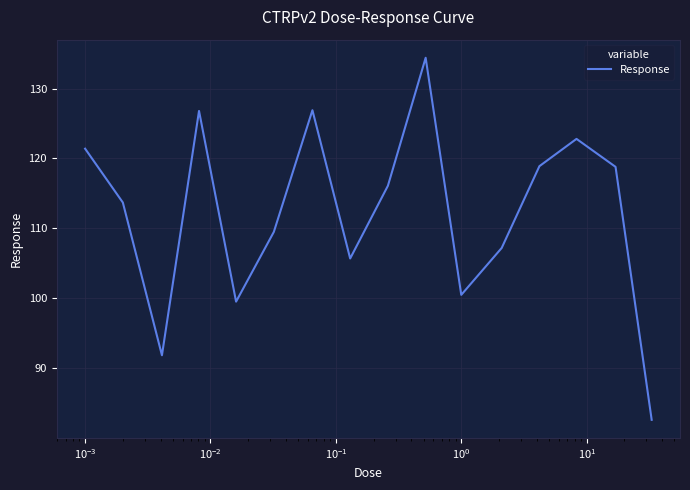

What is the greatest value displayed?

134.4